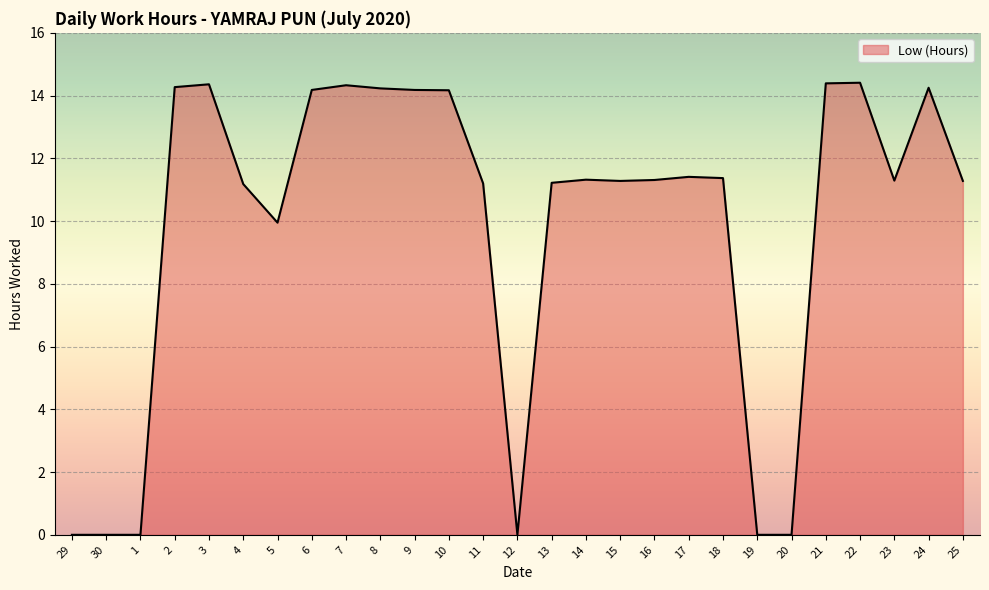

Does the chart have visible grid lines?

Yes